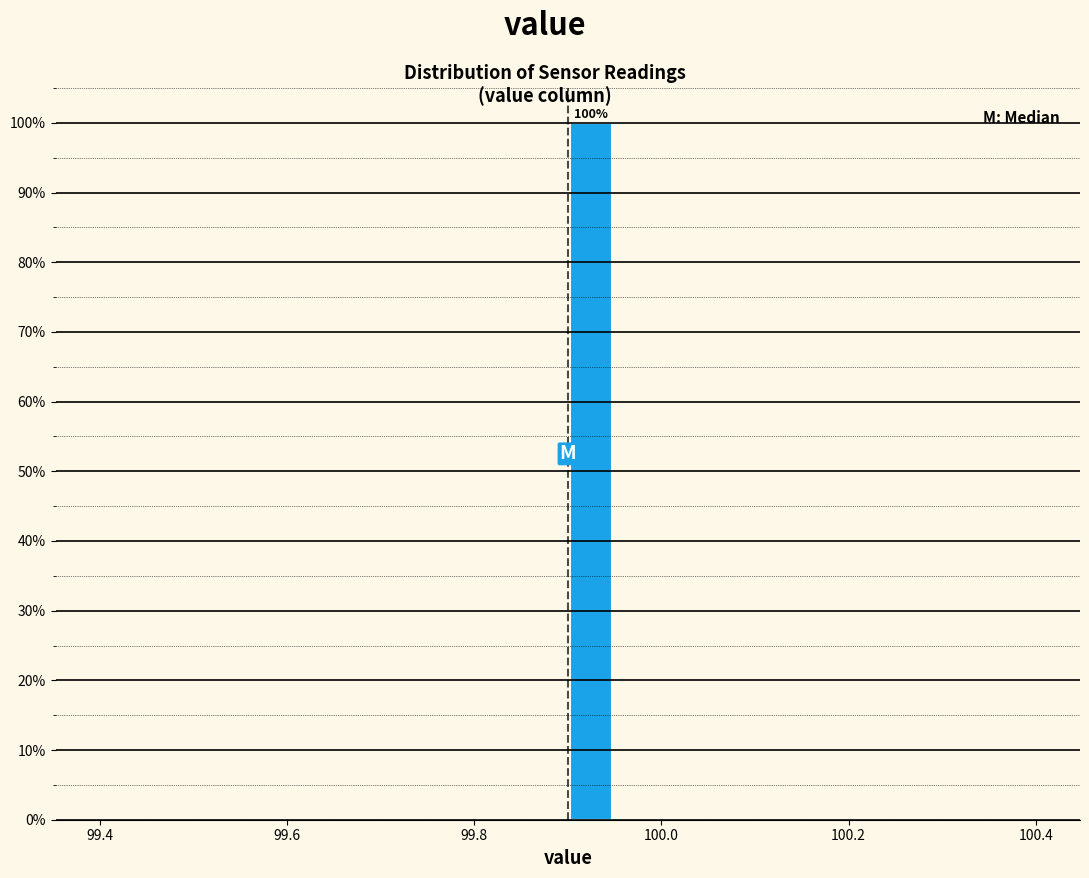

Read against the x-axis, roughly where is the centre of the tallest bar?

99.92